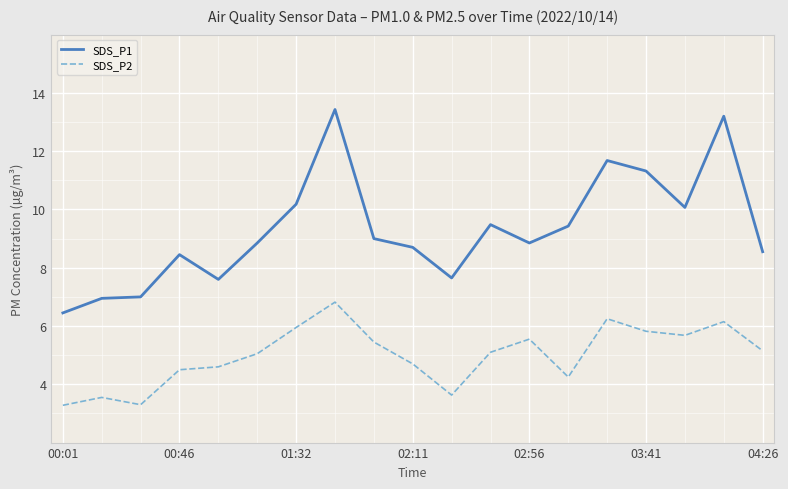

Rank the series by their maximum value, from highest to lowest.

SDS_P1, SDS_P2